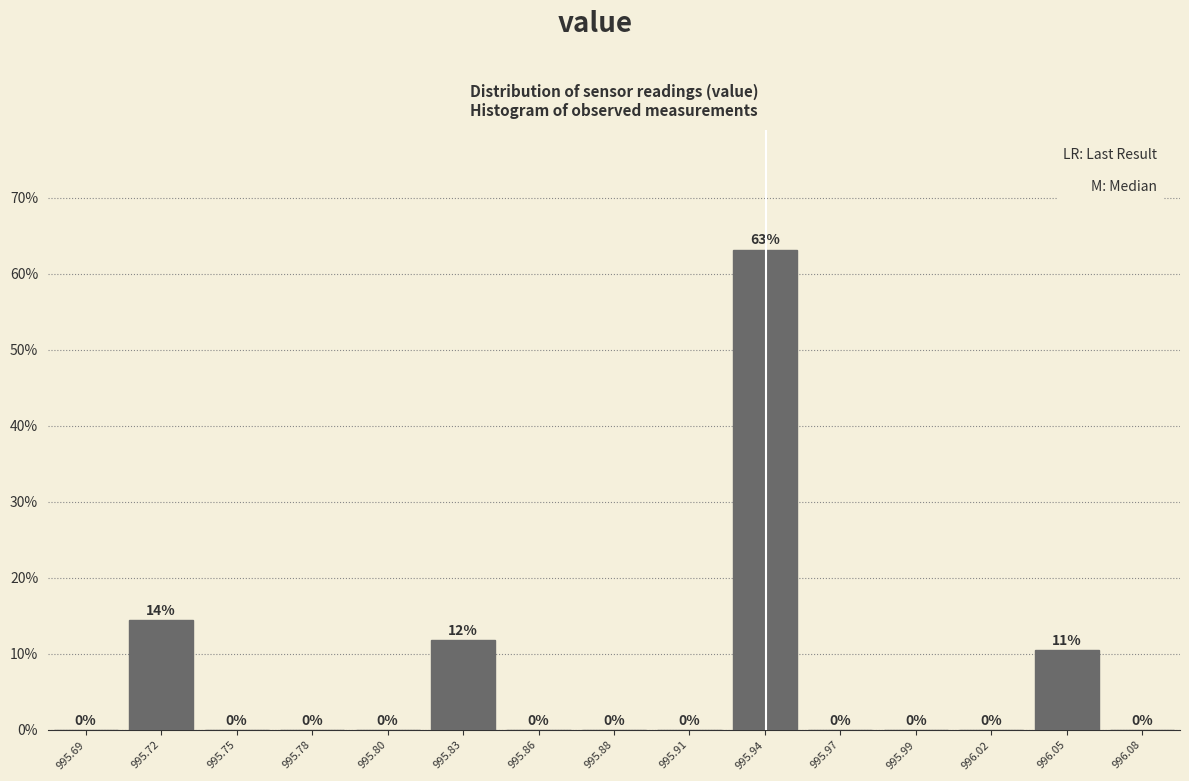

Are the bars horizontal?

No